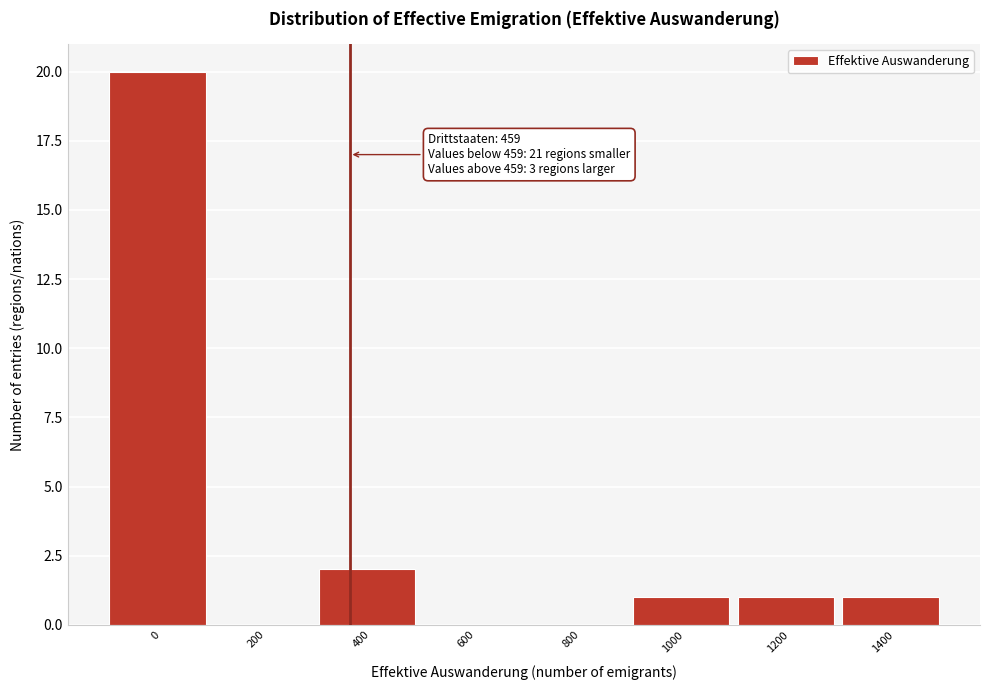

Reading left to right, list all the values displayed in this chart.

0=20	200=0	400=2	600=0	800=0	1000=1	1200=1	1400=1